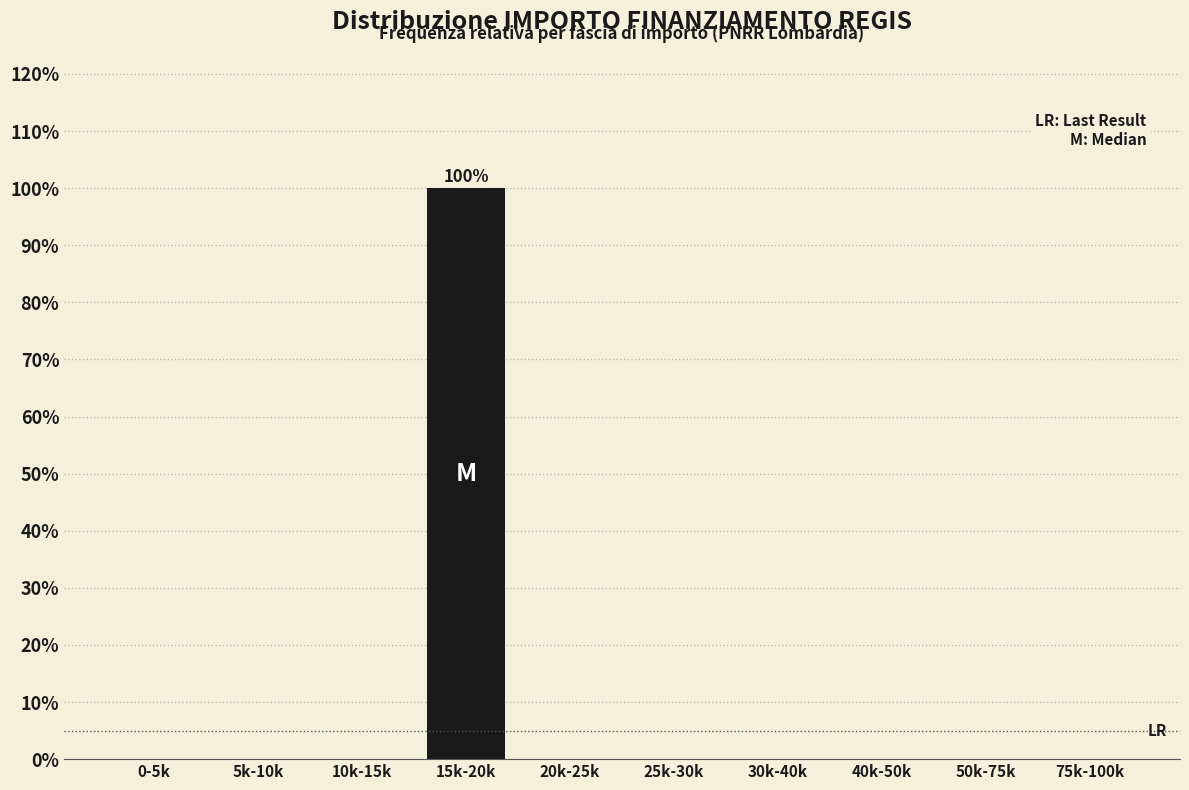

Reading right to left, extract all data points from this chart.

75k-100k=0	50k-75k=0	40k-50k=0	30k-40k=0	25k-30k=0	20k-25k=0	15k-20k=100	10k-15k=0	5k-10k=0	0-5k=0